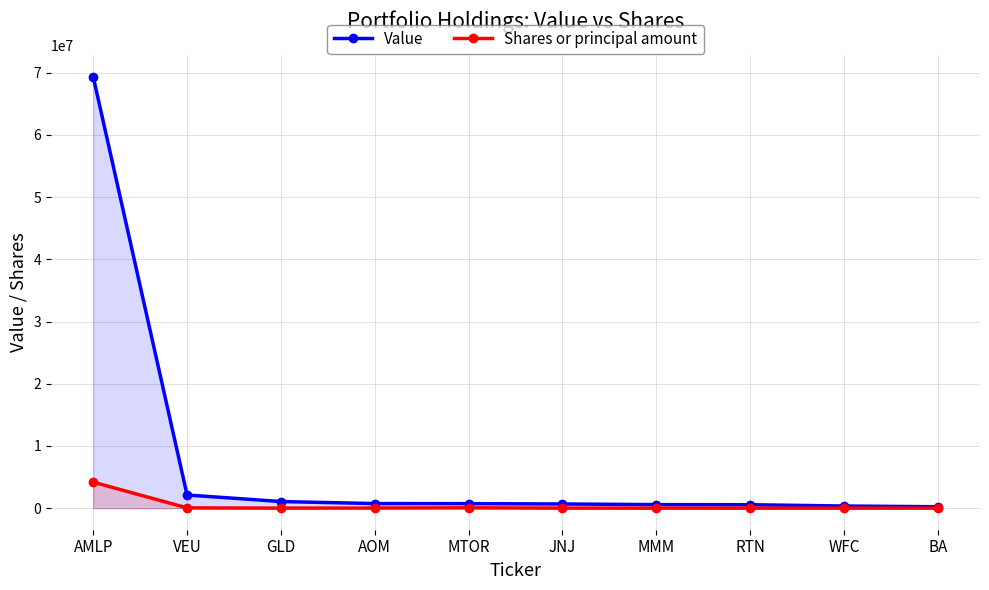

Does the chart have visible grid lines?

Yes